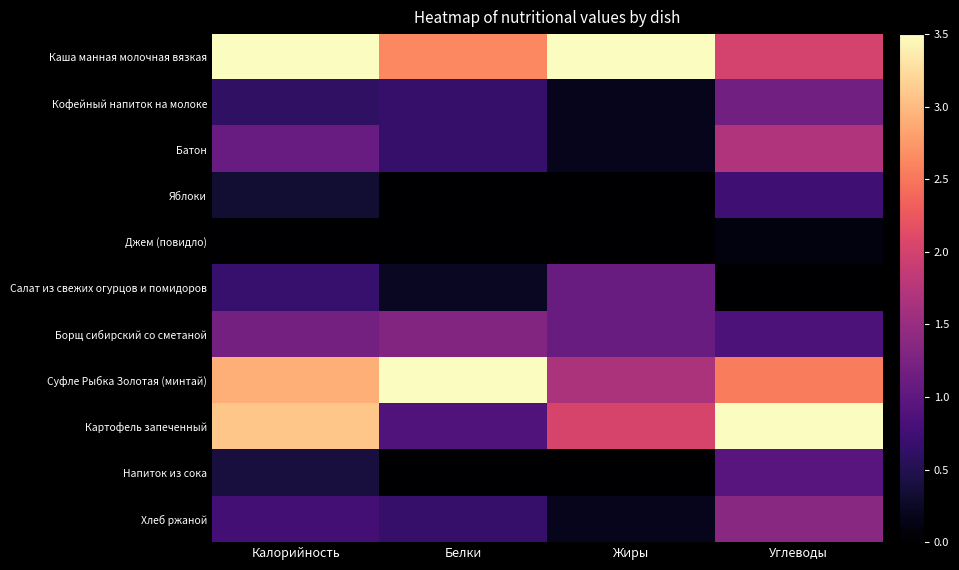

What is the total value across all series at Жиры?

9.9